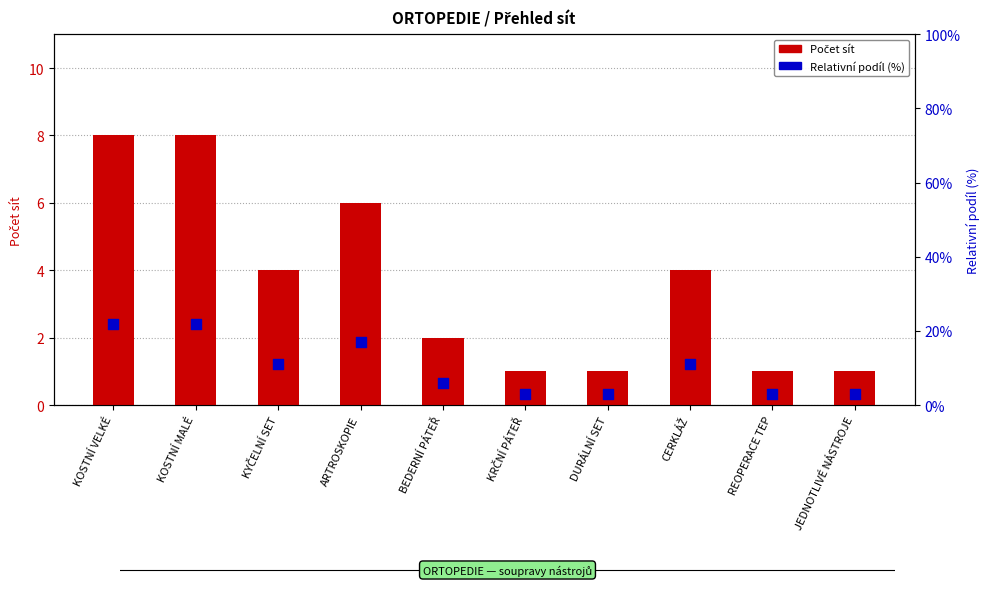

Which series has the largest Y range (max minus min)?

Relativní podíl (%)